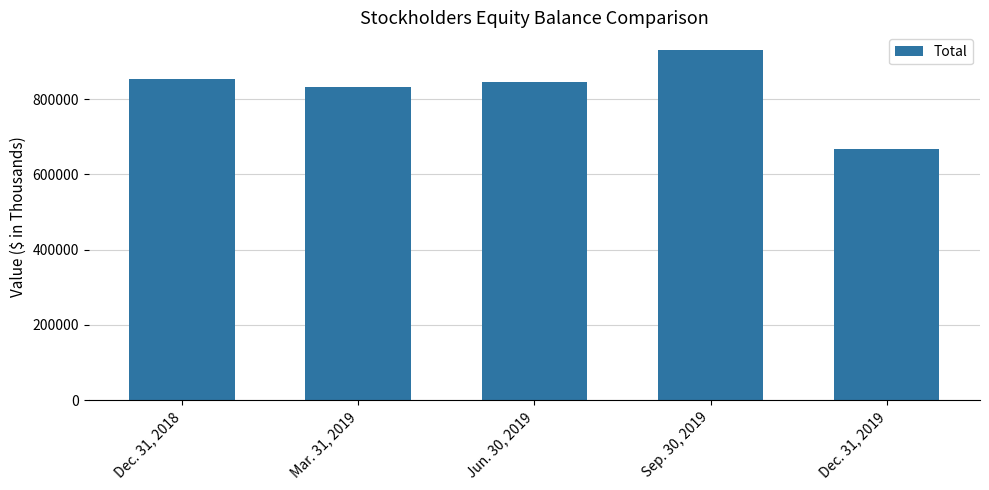

What position from the right is Sep. 30, 2019?

2